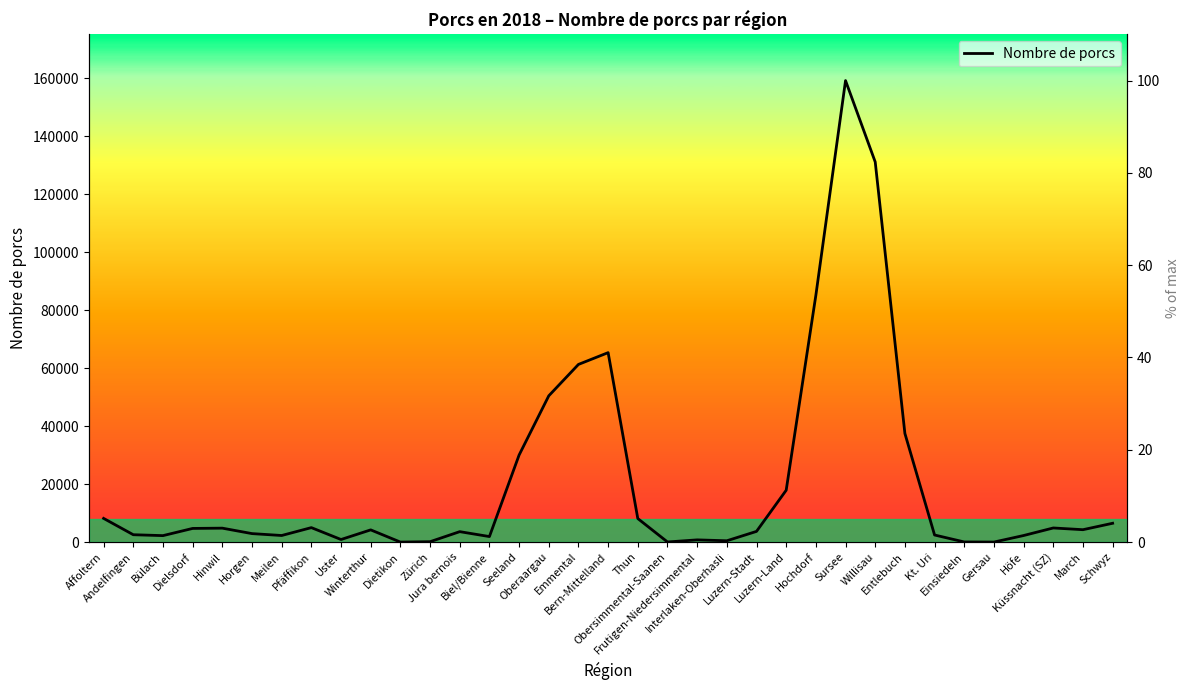

True or false: the data has more than 1 interior local peaks.

True